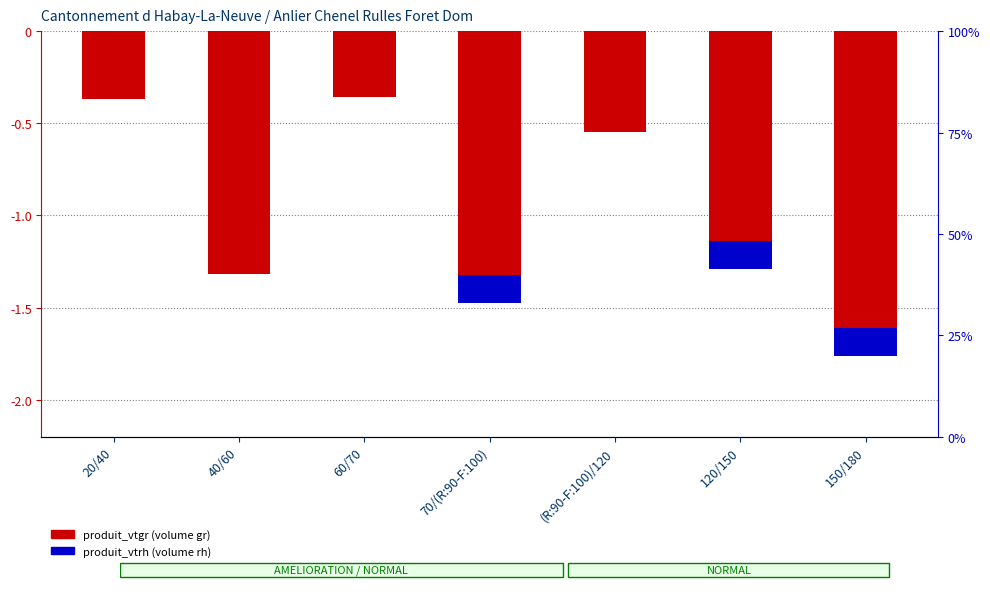

What is the label of the 4th bar from the right?

70/(R:90-F:100)